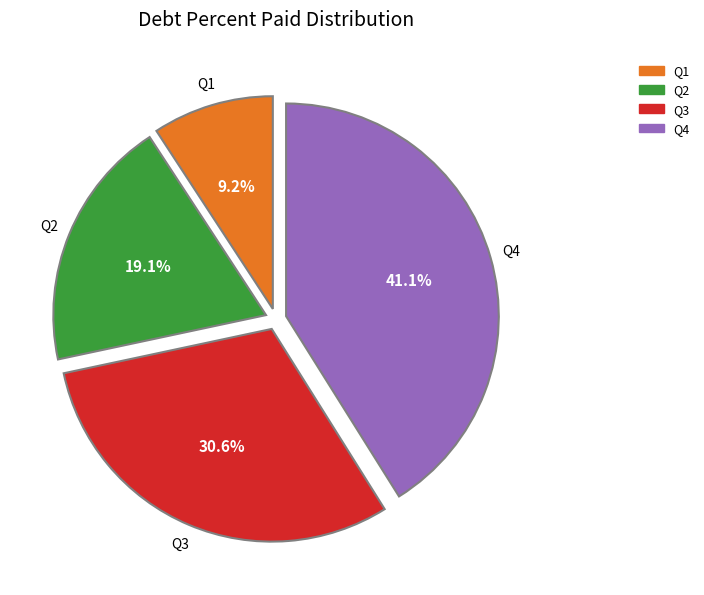

Does any single category account for the majority?

No